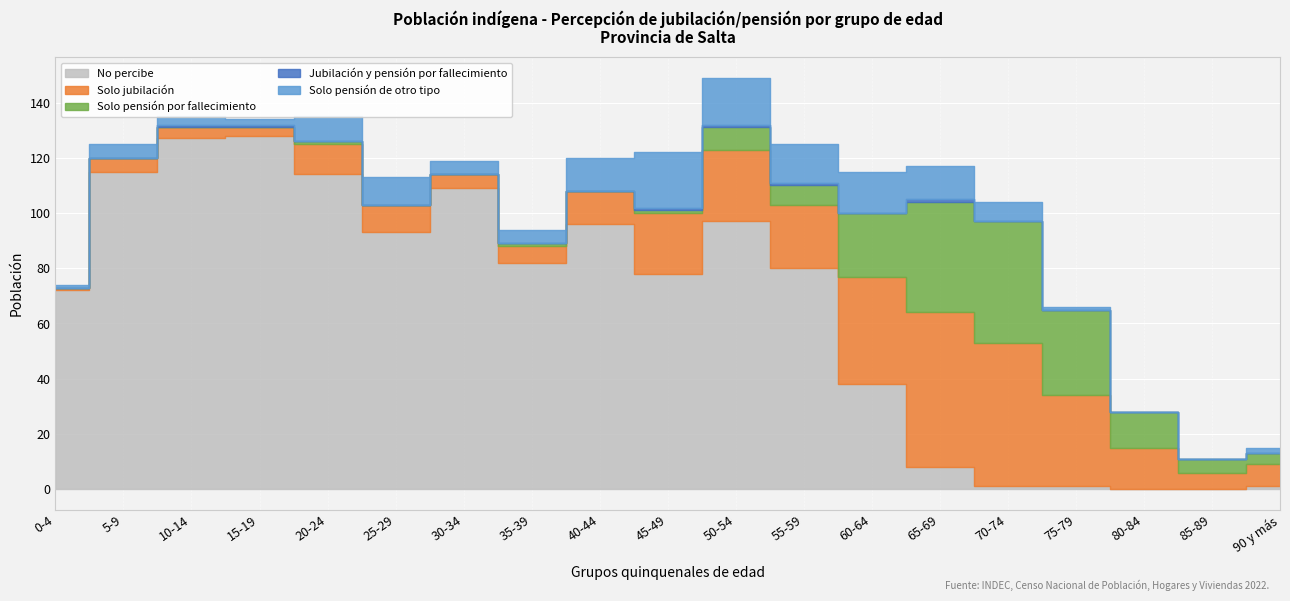

Reading left to right, transcribe all the data shown in this chart.

Solo jubilación: 0-4=1	5-9=5	10-14=4	15-19=3	20-24=11	25-29=10	30-34=5	35-39=6	40-44=12	45-49=22	50-54=26	55-59=23	60-64=39	65-69=56	70-74=52	75-79=33	80-84=15	85-89=6	90 y más=8
Solo pensión por fallecimiento: 0-4=0	5-9=0	10-14=0	15-19=0	20-24=1	25-29=0	30-34=0	35-39=1	40-44=0	45-49=1	50-54=8	55-59=7	60-64=23	65-69=40	70-74=44	75-79=31	80-84=13	85-89=5	90 y más=4
Jubilación y pensión por fallecimiento: 0-4=0	5-9=0	10-14=1	15-19=1	20-24=0	25-29=0	30-34=0	35-39=0	40-44=0	45-49=1	50-54=1	55-59=1	60-64=0	65-69=1	70-74=0	75-79=0	80-84=0	85-89=0	90 y más=0
Solo pensión de otro tipo: 0-4=1	5-9=5	10-14=3	15-19=2	20-24=9	25-29=10	30-34=5	35-39=5	40-44=12	45-49=20	50-54=17	55-59=14	60-64=15	65-69=12	70-74=7	75-79=1	80-84=0	85-89=0	90 y más=2
No percibe: 0-4=72	5-9=115	10-14=127	15-19=128	20-24=114	25-29=93	30-34=109	35-39=82	40-44=96	45-49=78	50-54=97	55-59=80	60-64=38	65-69=8	70-74=1	75-79=1	80-84=0	85-89=0	90 y más=1